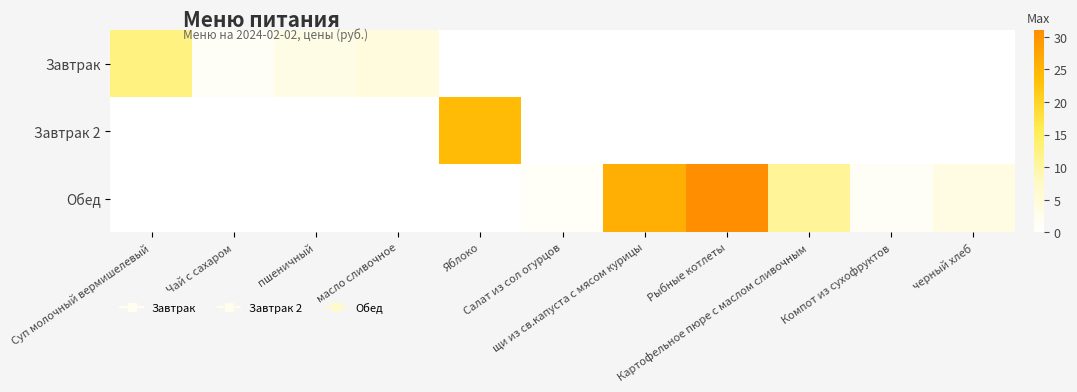

Reading right to left, what are all the values shown in this chart?

Завтрак: черный хлеб=0.0	Компот из сухофруктов=0.0	Картофельное пюре с маслом сливочным=0.0	Рыбные котлеты=0.0	щи из св.капуста с мясом курицы=0.0	Салат из сол огурцов=0.0	Яблоко=0.0	масло сливочное=4.5	пшеничный=3.2	Чай с сахаром=1.1	Суп молочный вермишелевый=12.5
Завтрак 2: черный хлеб=0.0	Компот из сухофруктов=0.0	Картофельное пюре с маслом сливочным=0.0	Рыбные котлеты=0.0	щи из св.капуста с мясом курицы=0.0	Салат из сол огурцов=0.0	Яблоко=24.0	масло сливочное=0.0	пшеничный=0.0	Чай с сахаром=0.0	Суп молочный вермишелевый=0.0
Обед: черный хлеб=3.8	Компот из сухофруктов=1.1	Картофельное пюре с маслом сливочным=11.0	Рыбные котлеты=31.0	щи из св.капуста с мясом курицы=25.9	Салат из сол огурцов=1.0	Яблоко=0.0	масло сливочное=0.0	пшеничный=0.0	Чай с сахаром=0.0	Суп молочный вермишелевый=0.0